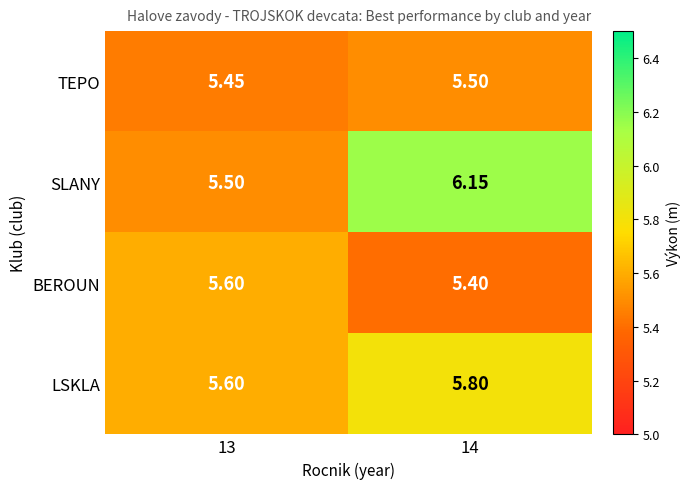

Which series has the largest total across all categories?

SLANY